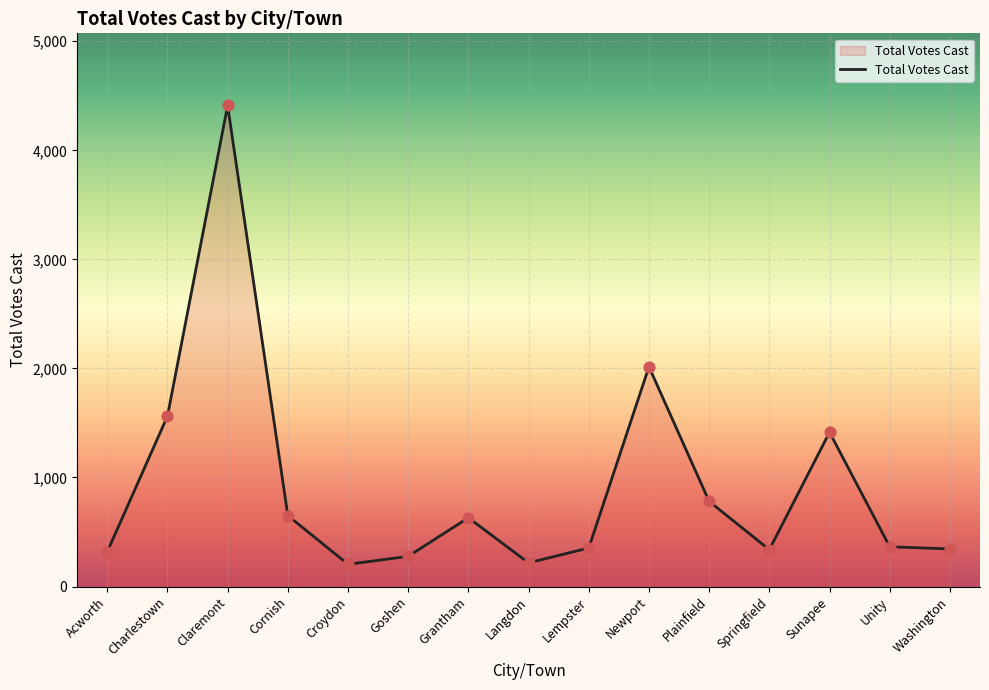

Between Unity and Plainfield, which is larger?

Plainfield